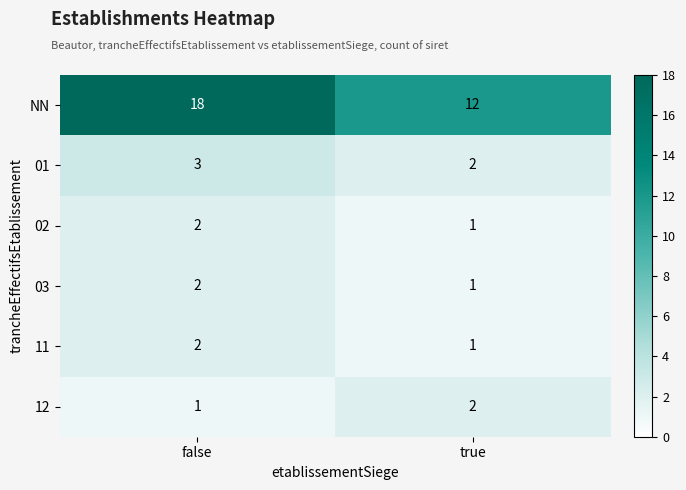

The value of 03 at false is 2. True or false?

True